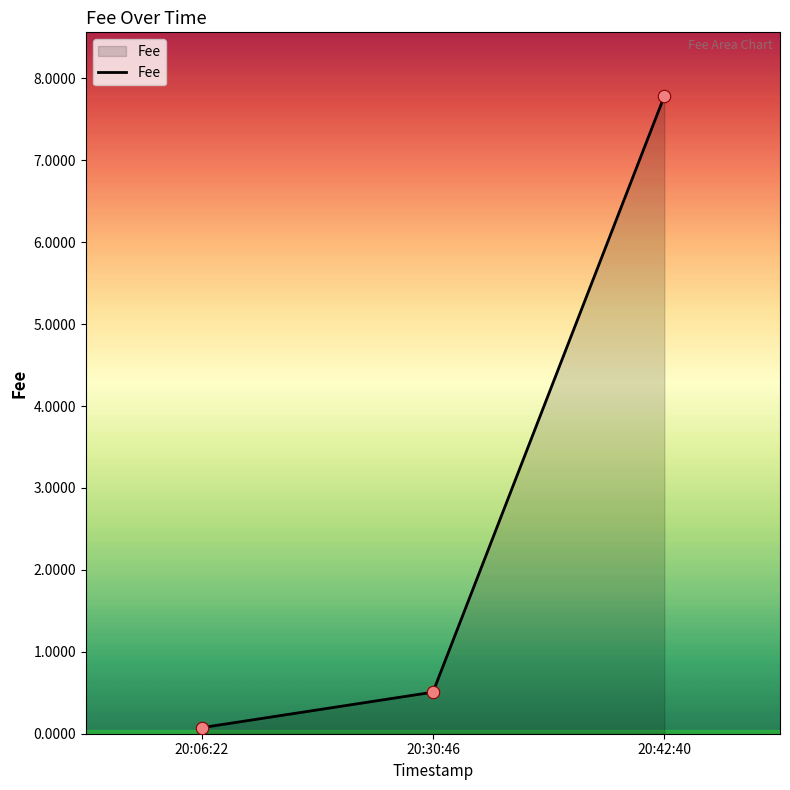

Rank the categories by value from lowest to highest.

20:06:22, 20:30:46, 20:42:40